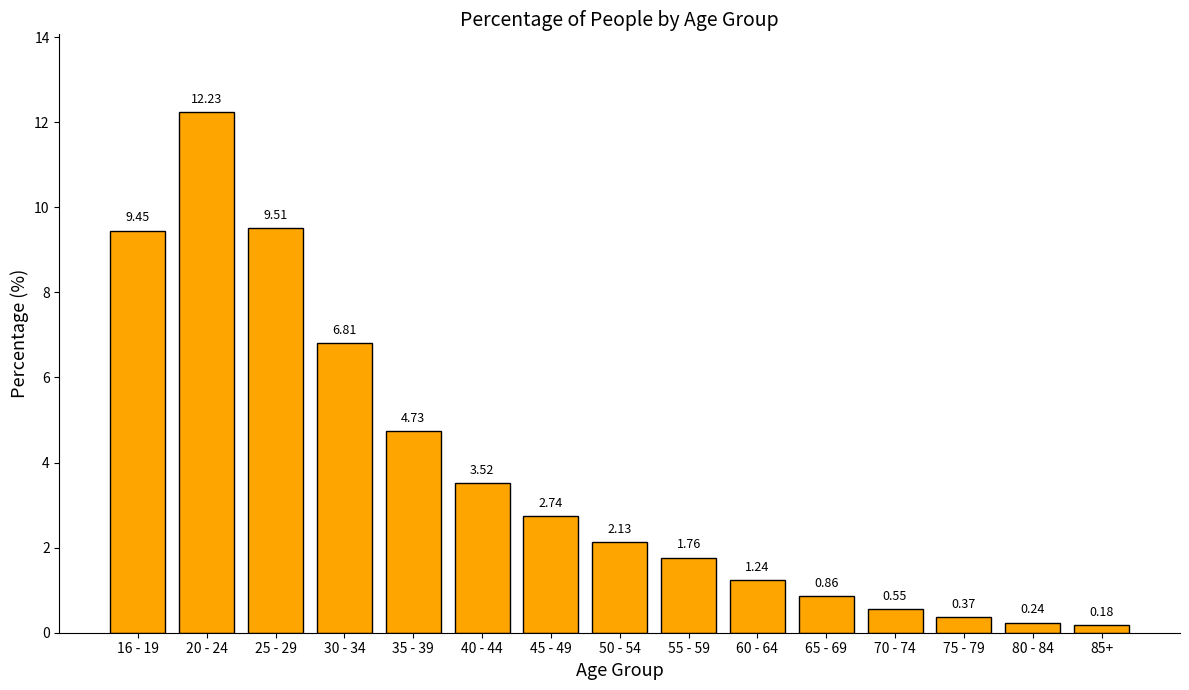

What is the difference between the values at 50 - 54 and 80 - 84?

1.9